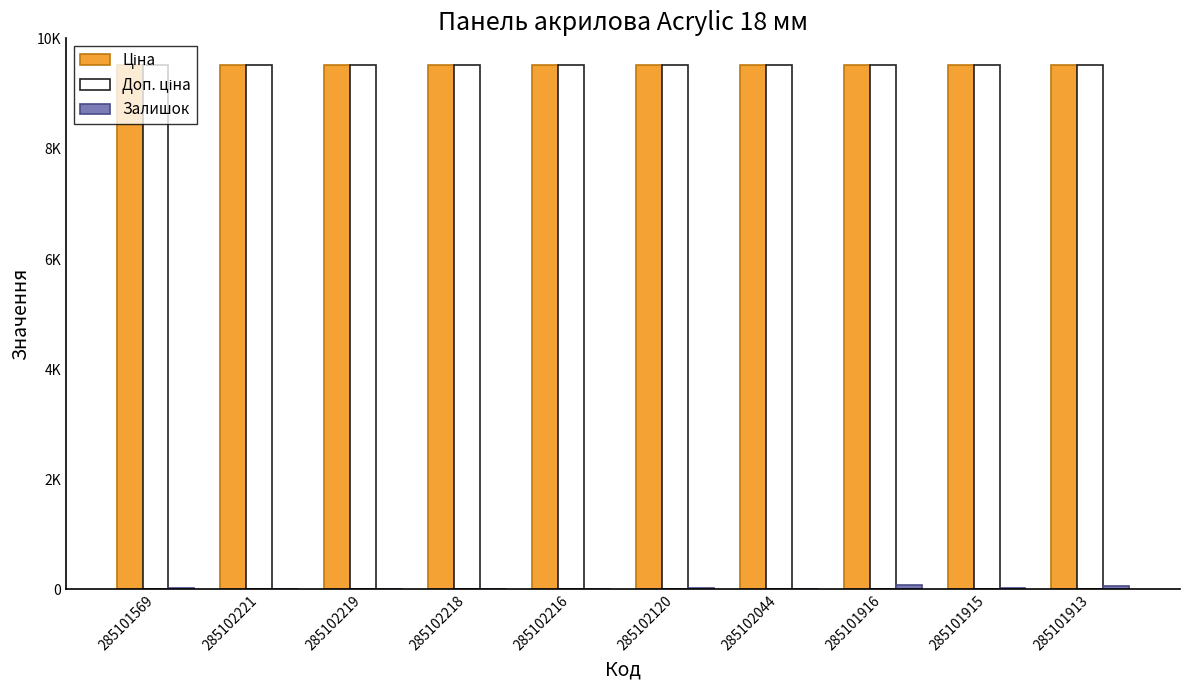

How many groups of bars are there?

10